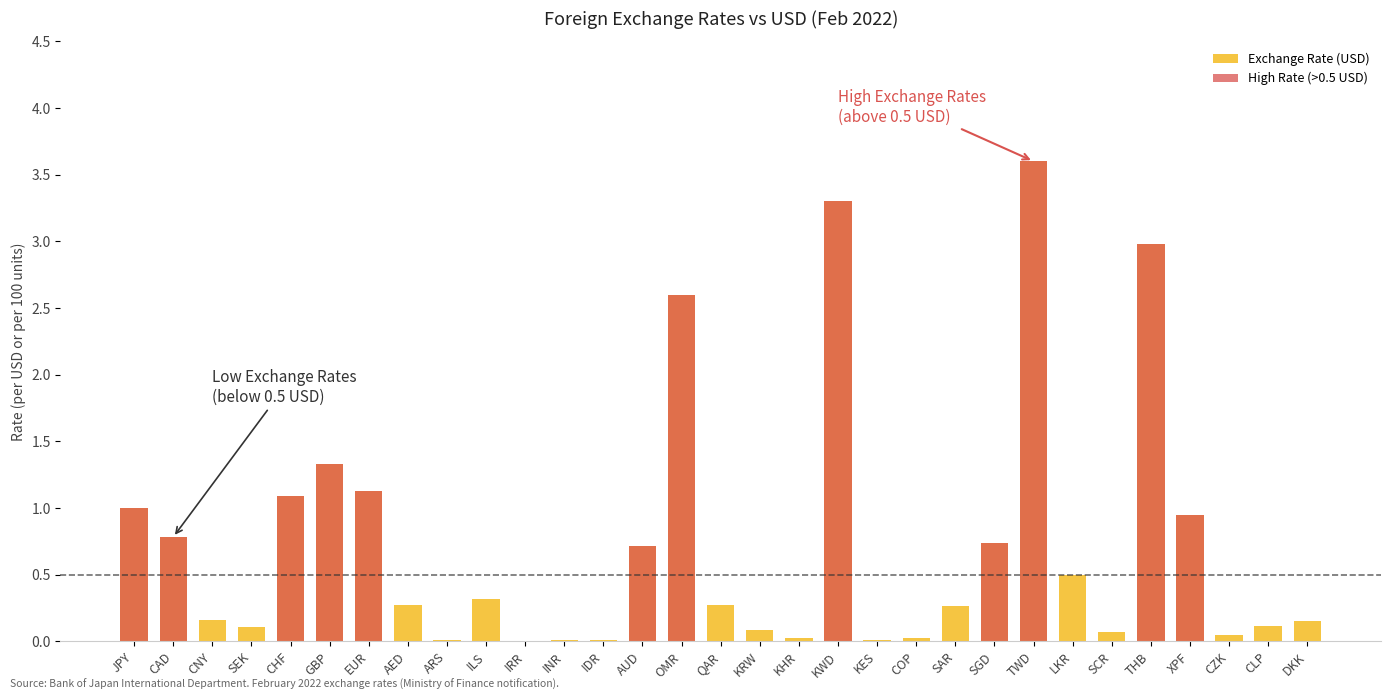

What position from the left is OMR?

15